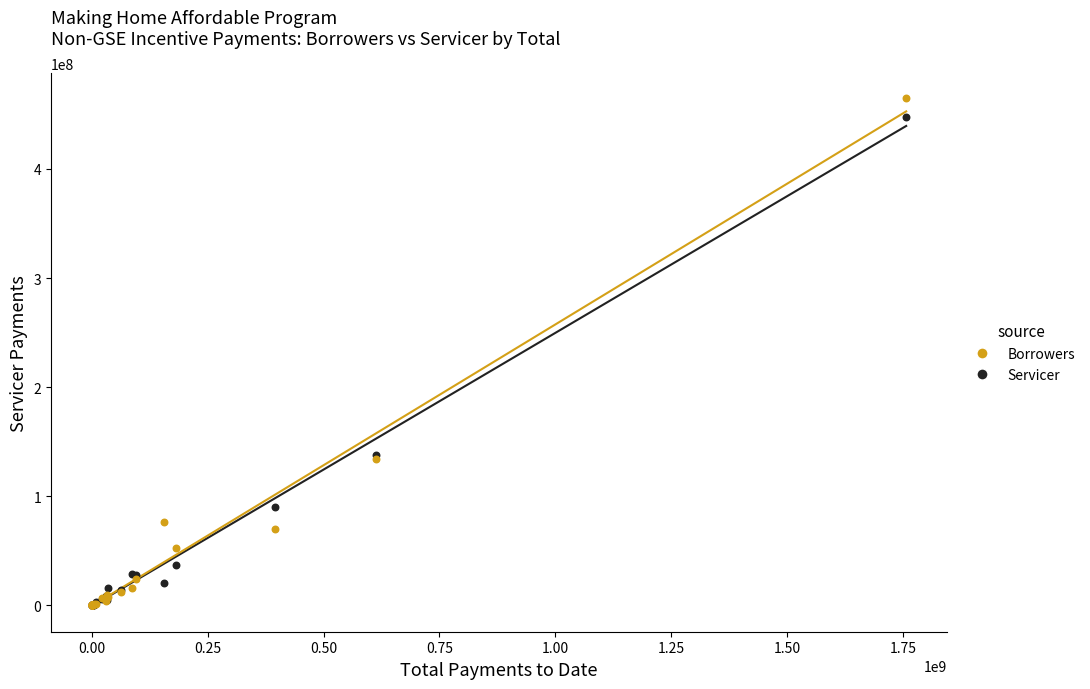

Which series has the largest Y range (max minus min)?

Borrowers